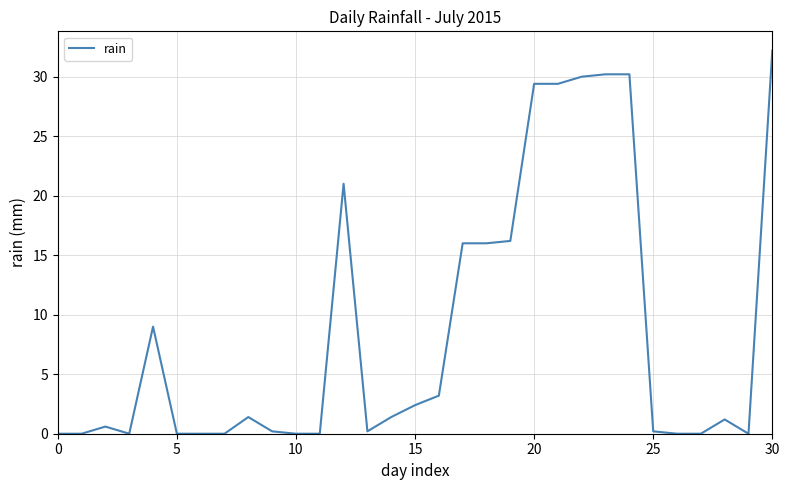

How many values exceed 1?

16